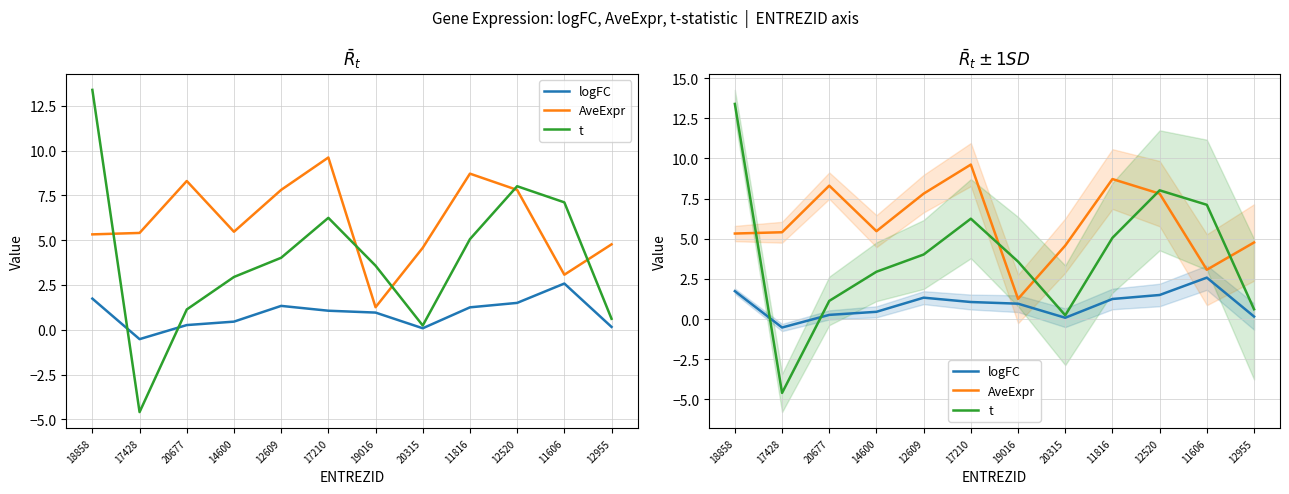

List the series in order of their peak value, lowest first.

logFC, AveExpr, t